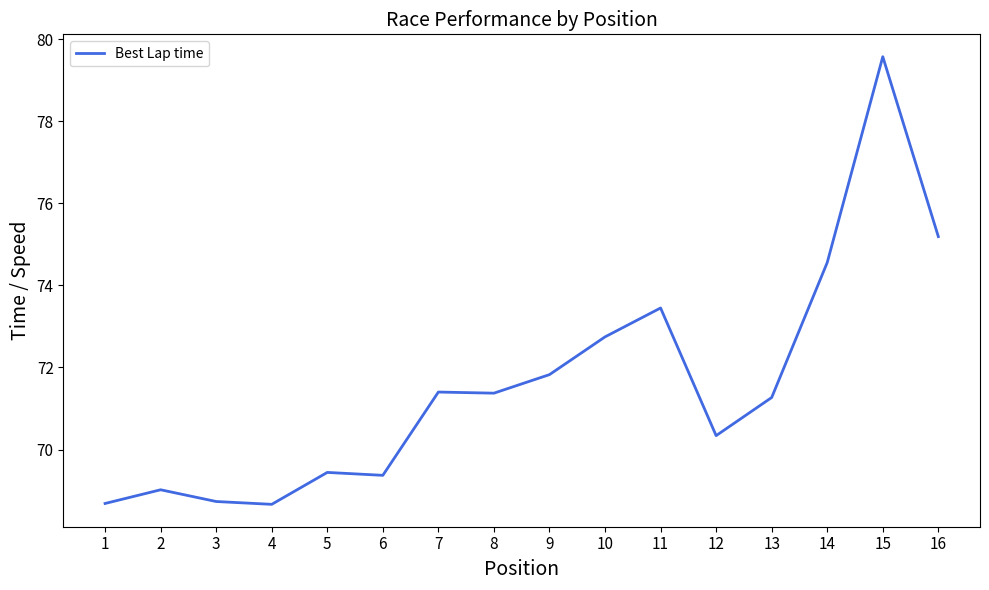

Count the number of categories in the chart.

16